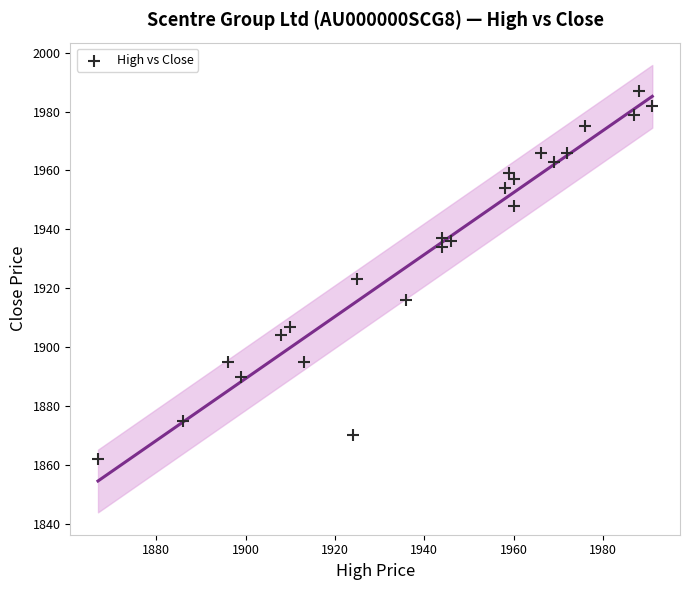

What is the range of X values (max minus min)?

124